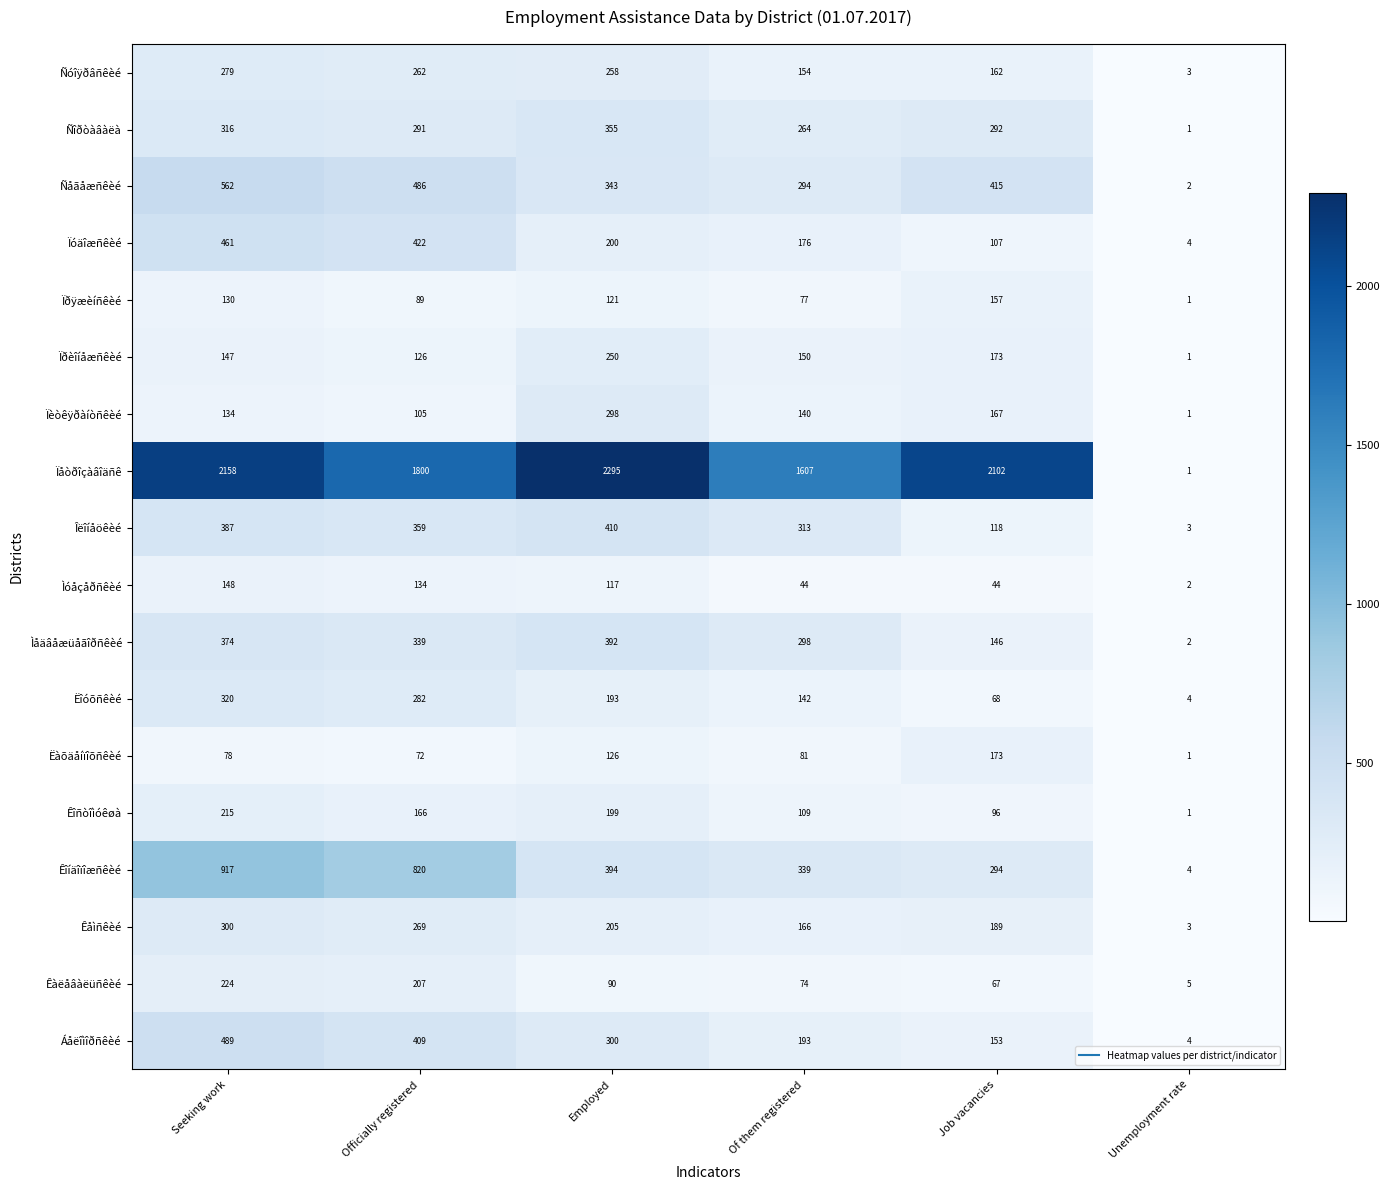

What is the sum of all Êàëåâàëüñêèé values?

667